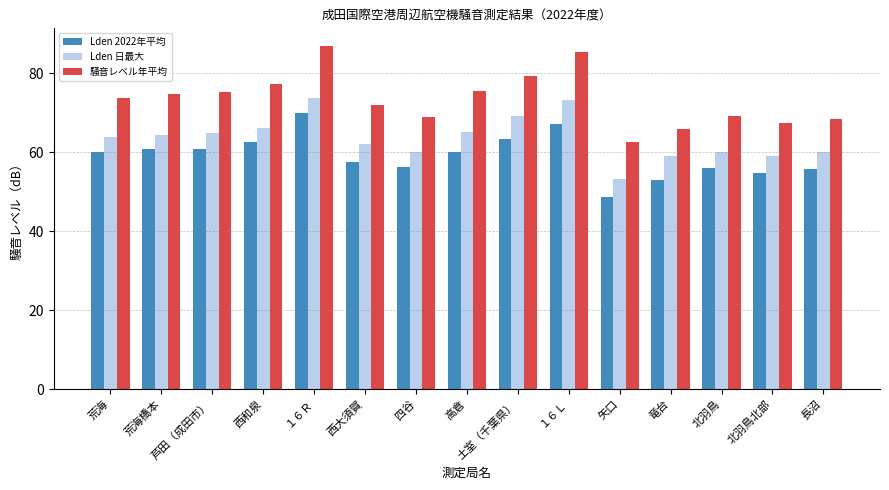

What is the average value of the 騒音レベル年平均 series?

73.4